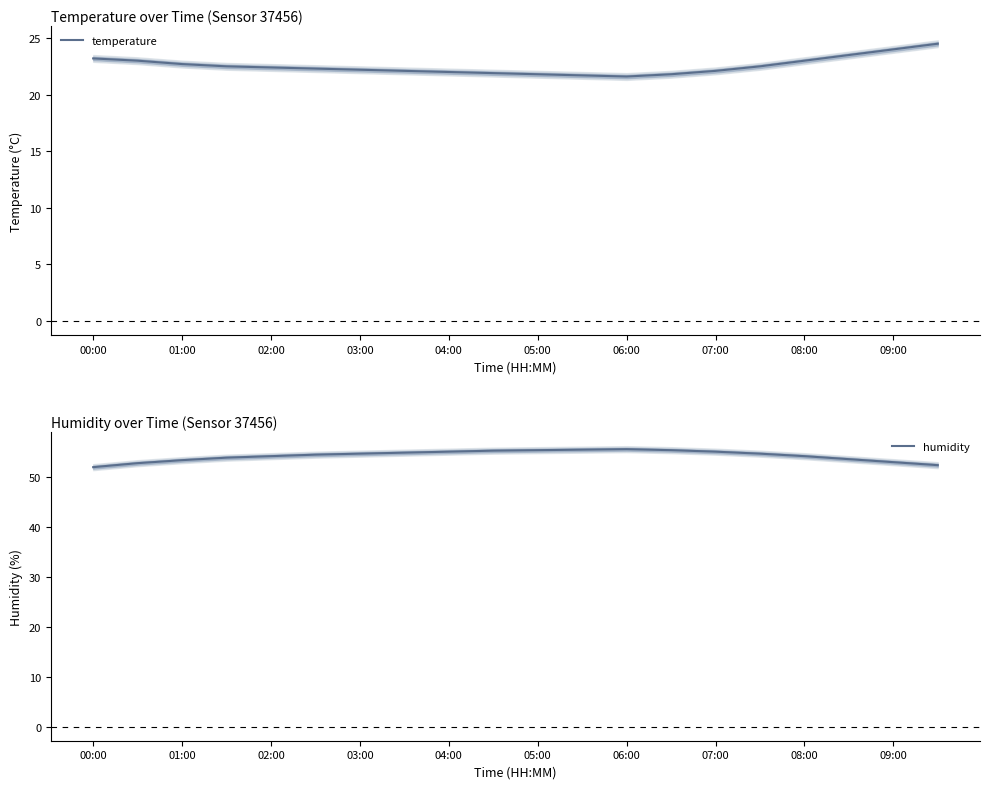

Is it true that temperature equals 41.0 at 09:00?

False